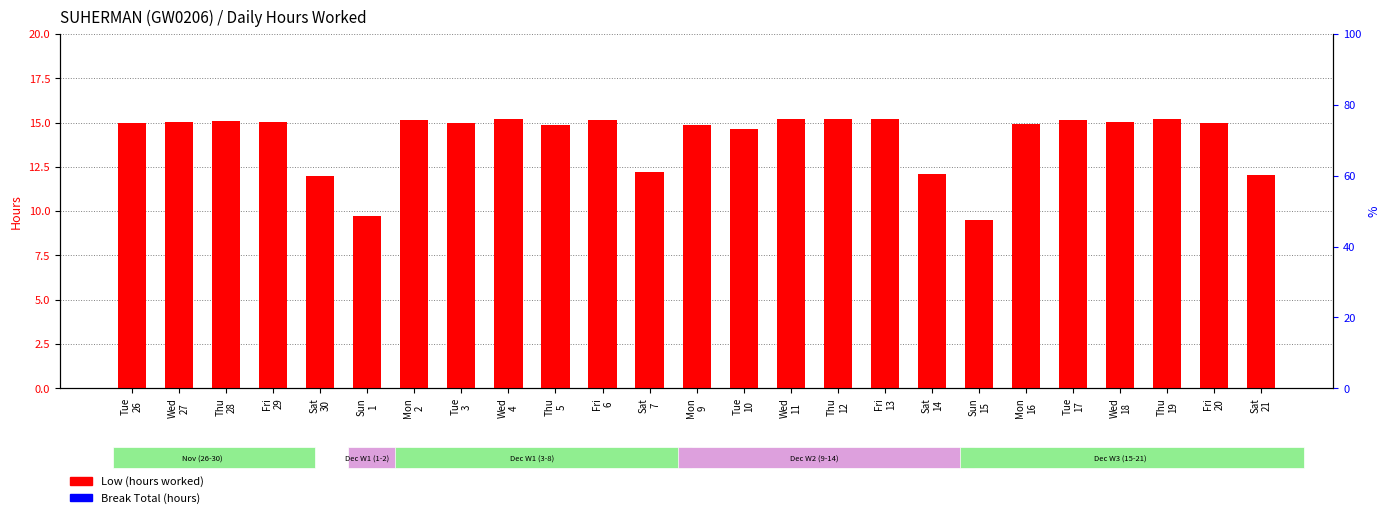

What is the difference between the Low (hours worked) values at Sun
15 and Thu
28?

5.6